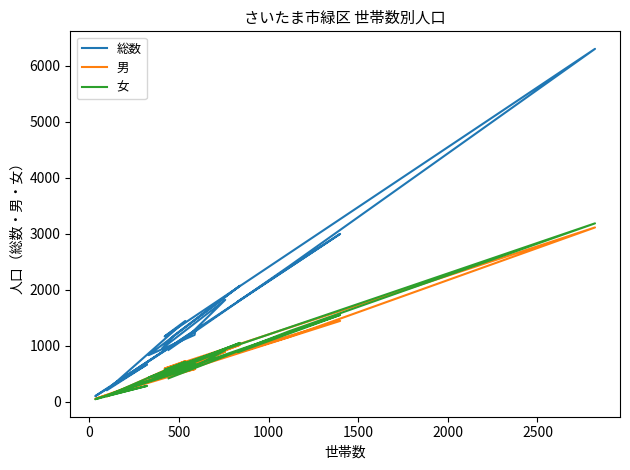

Which has a higher value, 16 or 8?

16